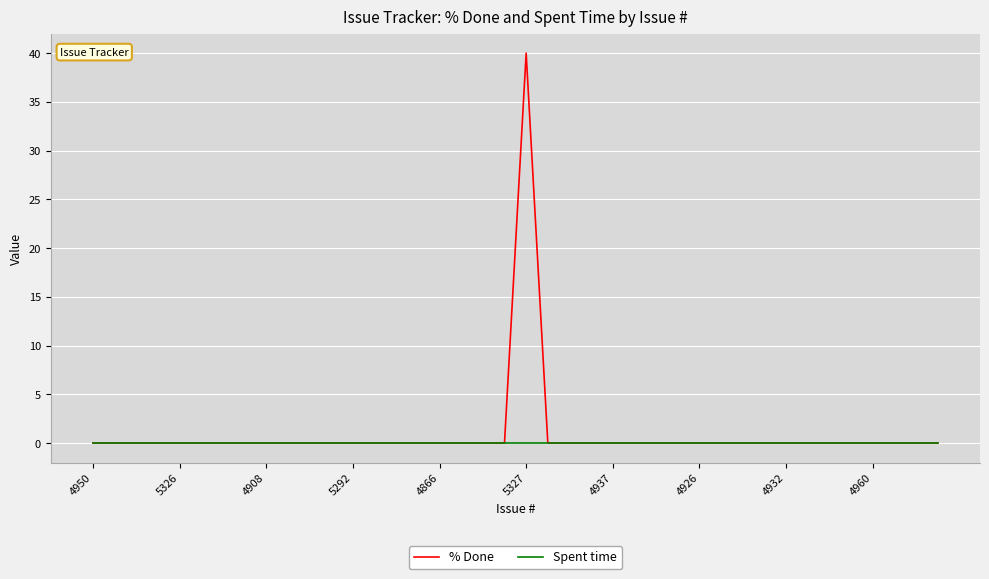

What is the greatest value displayed?

40